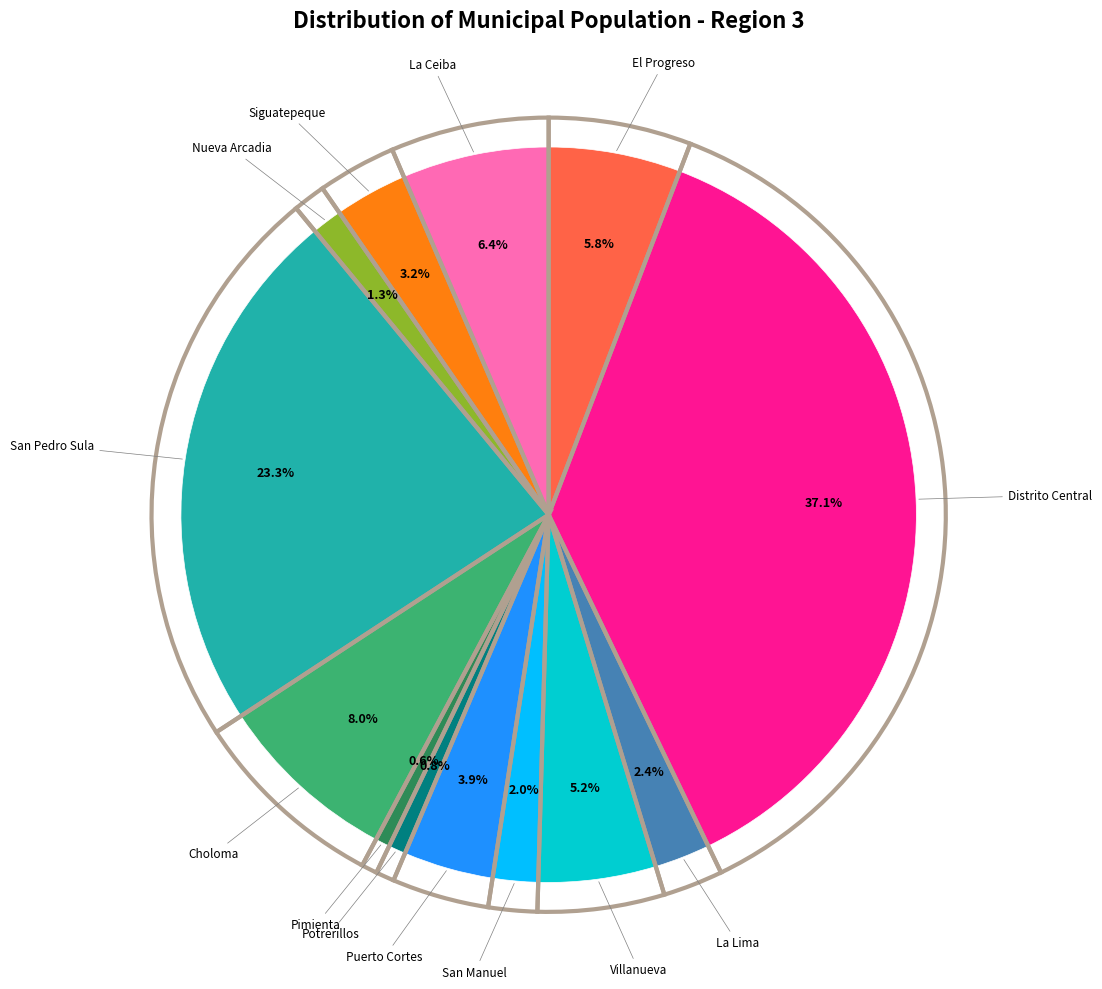

Which slice is the largest?

Distrito Central